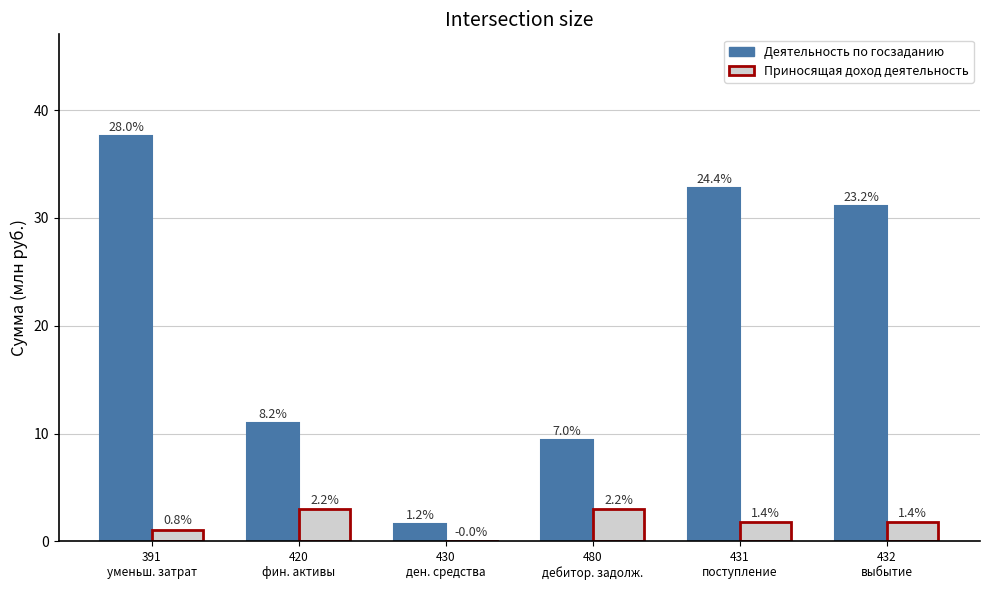

Between 420
фин. активы and 431
поступление, which series saw the biggest shift?

Деятельность по госзаданию